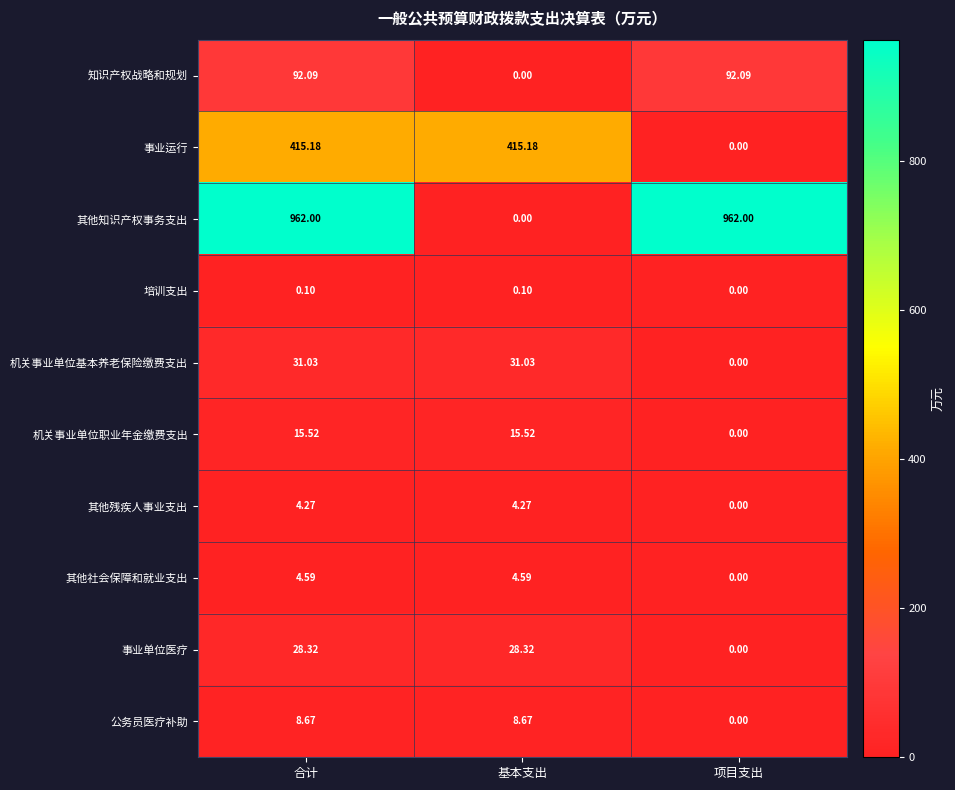

How many distinct data groups are displayed?

10